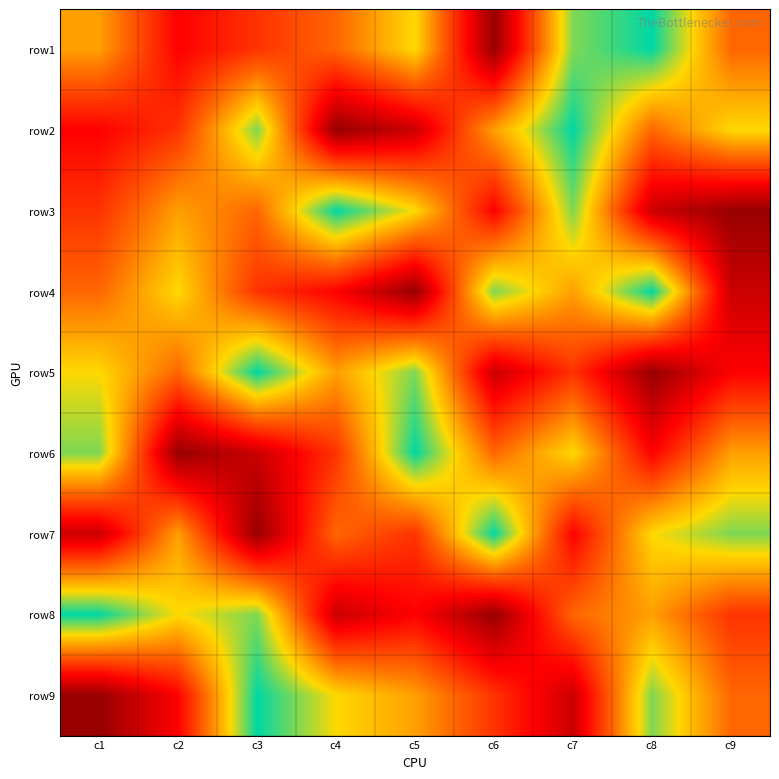

Which series changed the most between c1 and c6?

row8